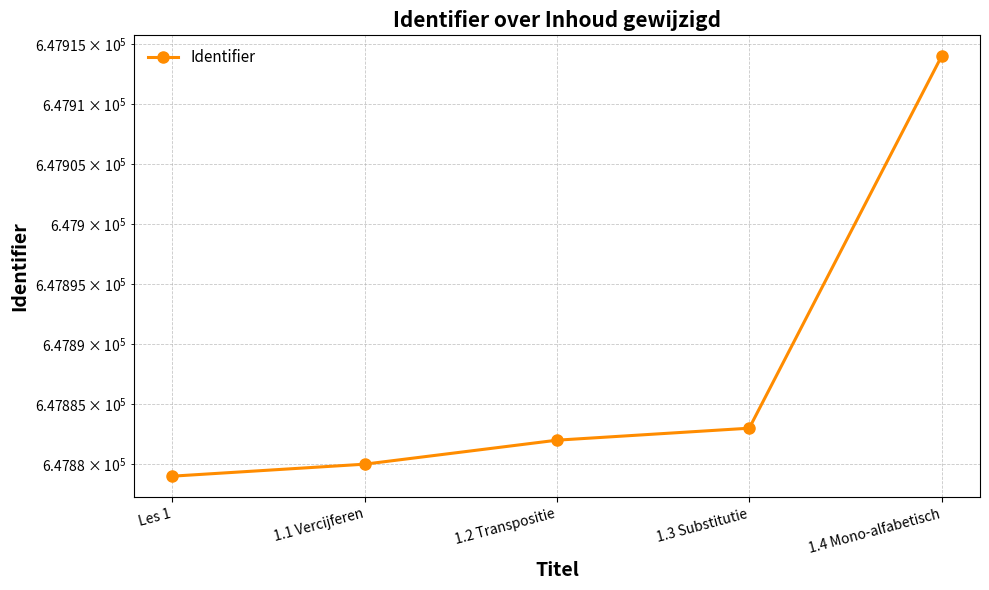

What is the difference between the values at 1.1 Vercijferen and 1.4 Mono-alfabetisch?

34